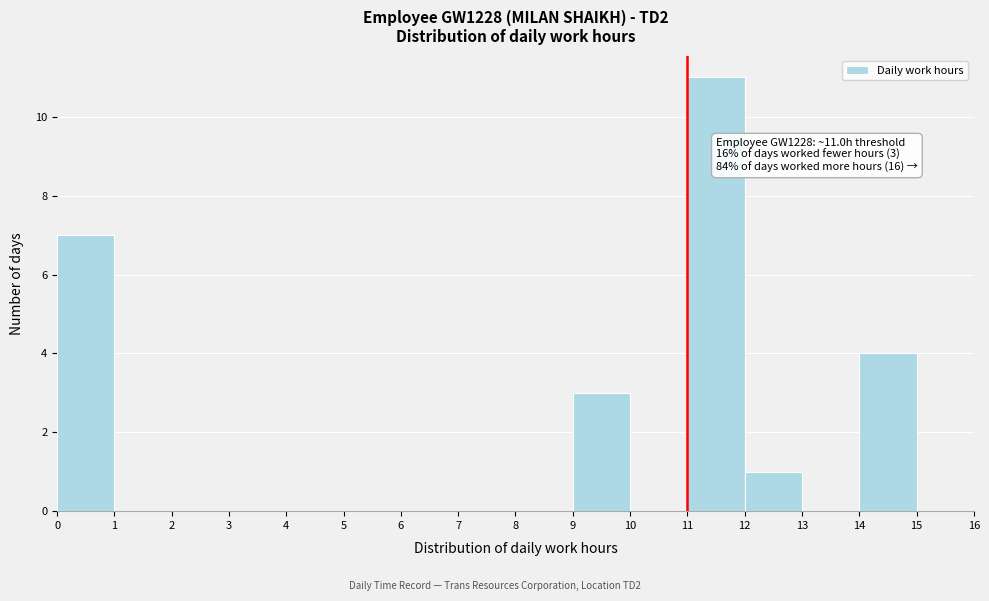

Which range on the x-axis has the tallest bar?

11 to 12